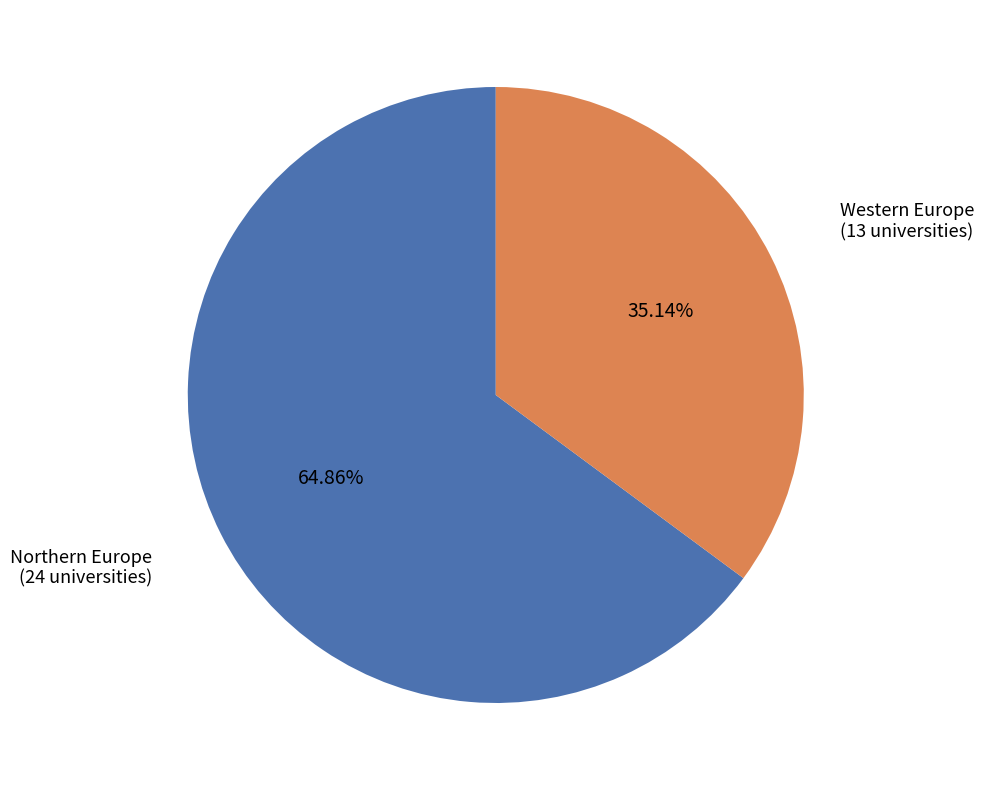

Is there any slice that represents more than half of the pie?

Yes